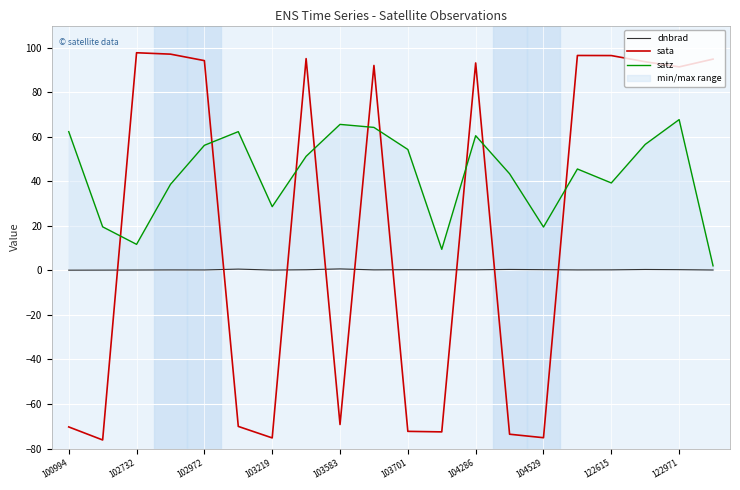

True or false: satz has a value of 92.9 at 100994.

False